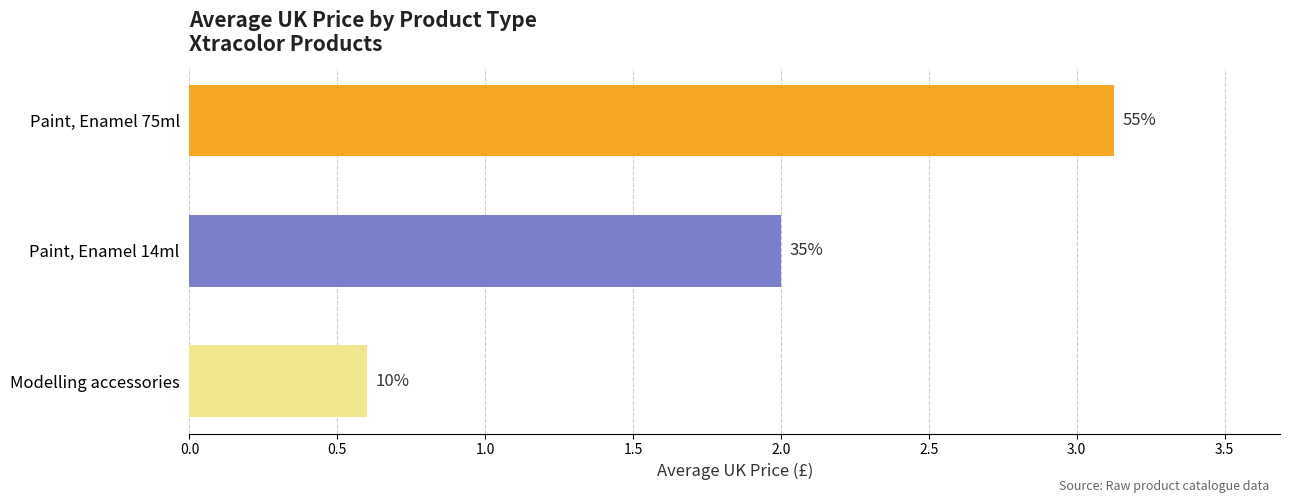

Are the bars horizontal?

Yes